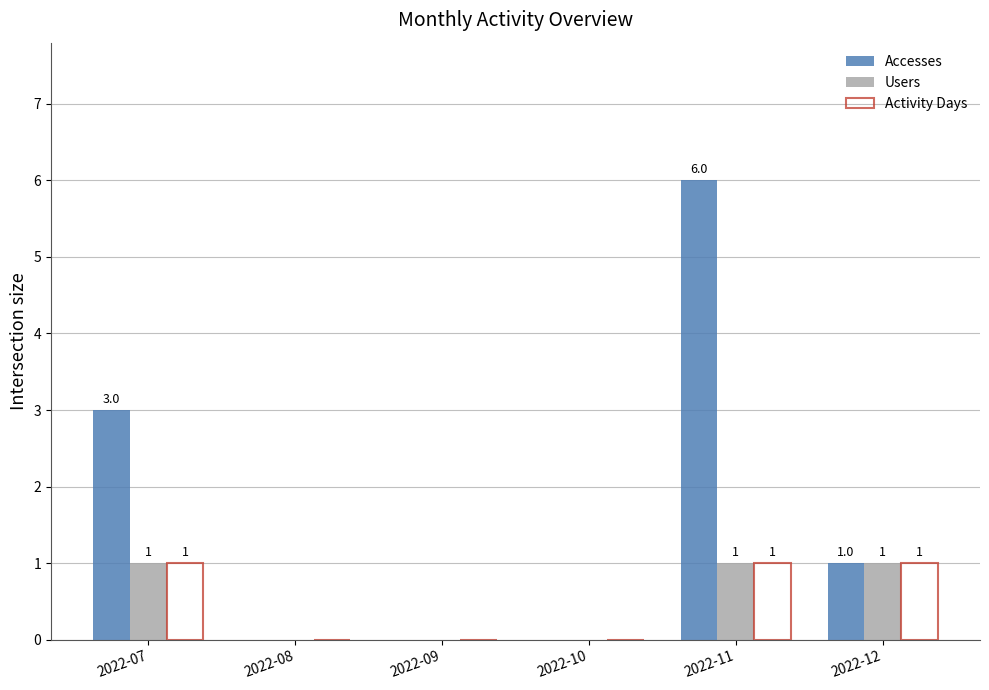

How many Accesses values are between 0 and 3?

5